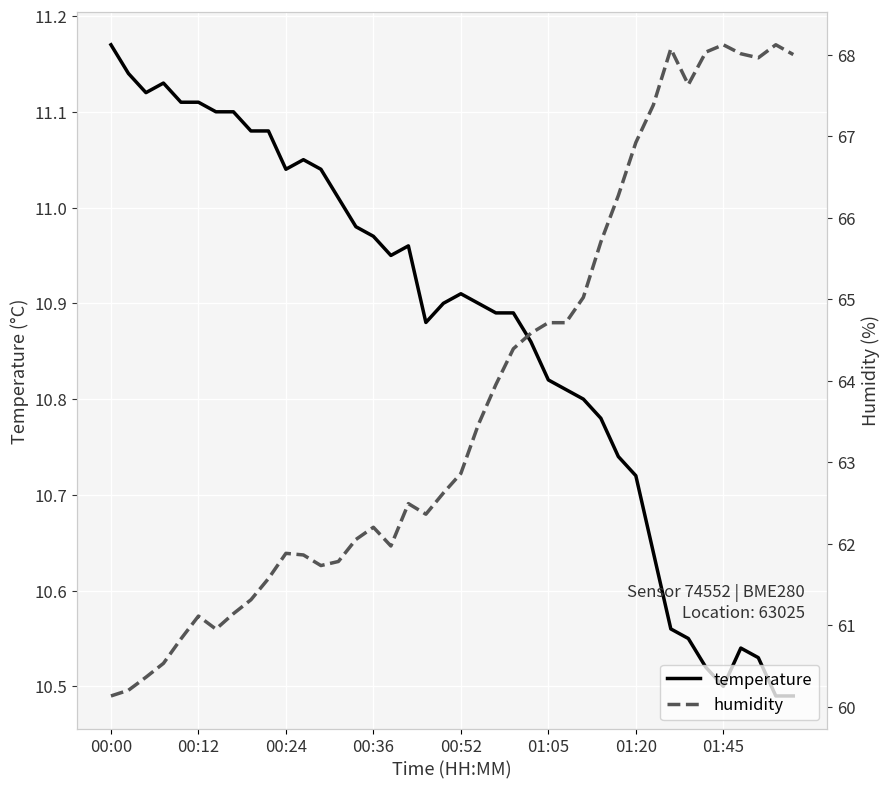

What is the lowest value of the humidity series?

60.1